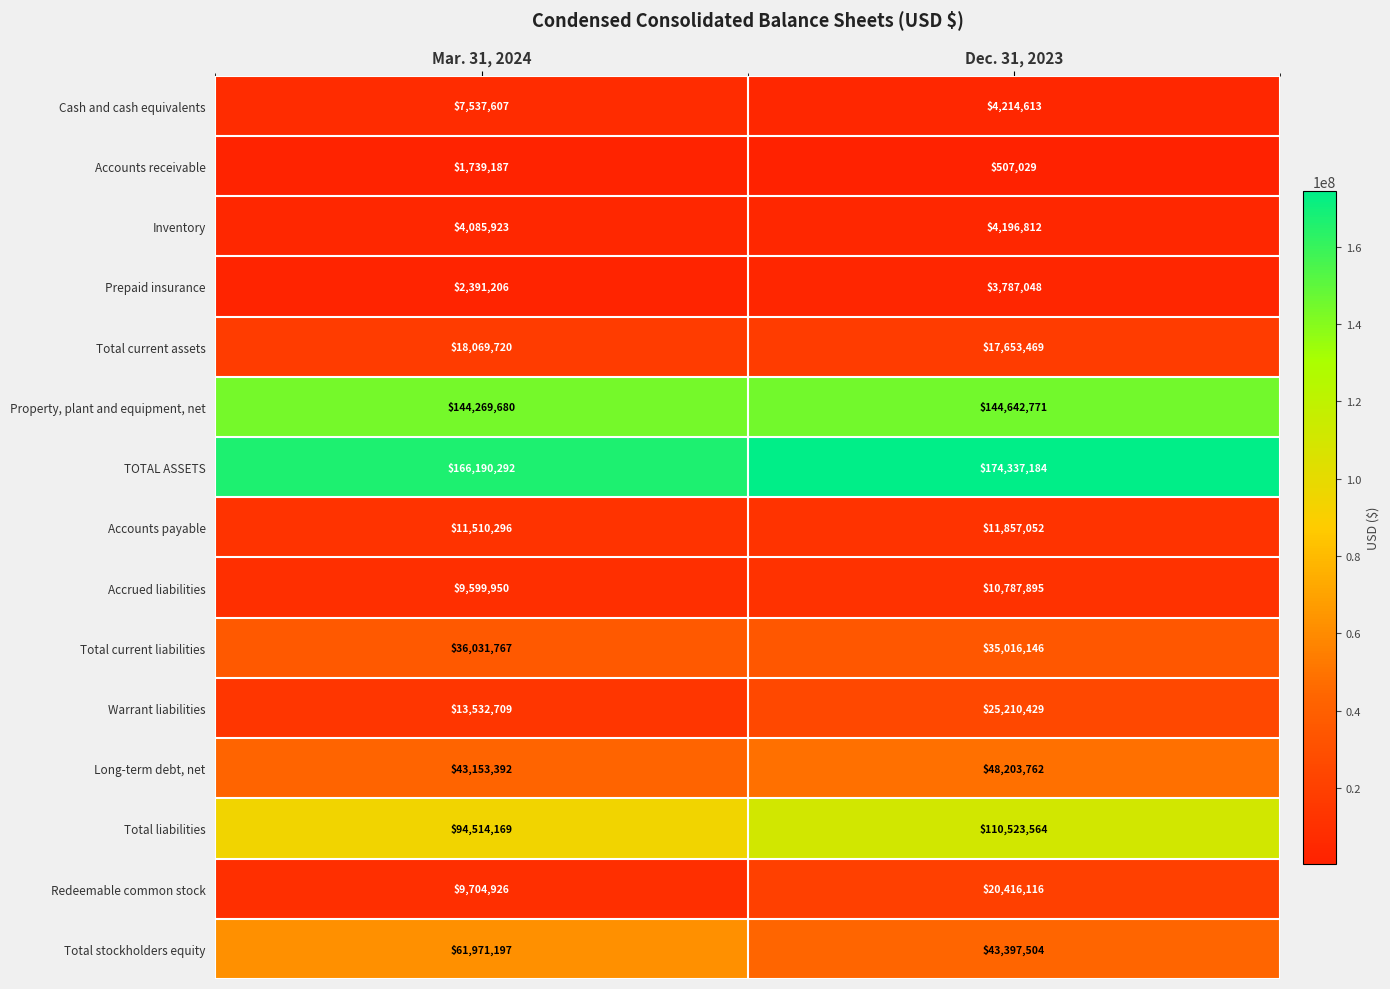

How many data points in Prepaid insurance are less than 3787048?

1